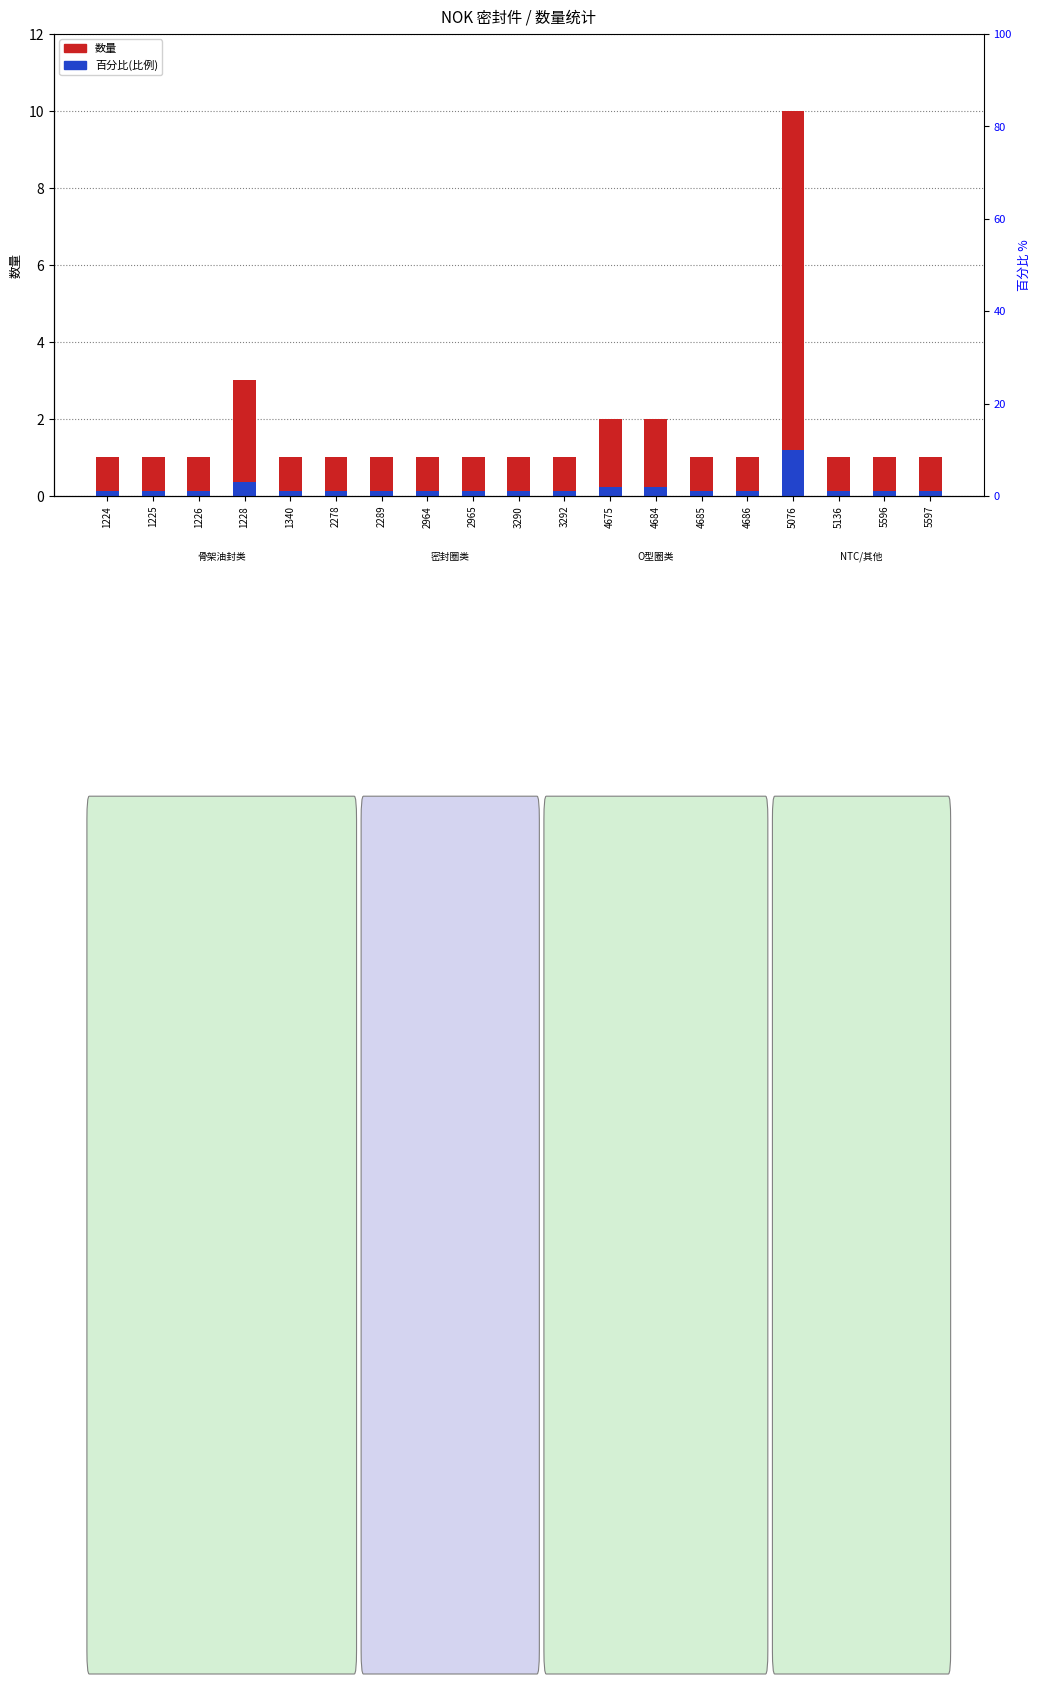

Which series has the largest total across all categories?

数量